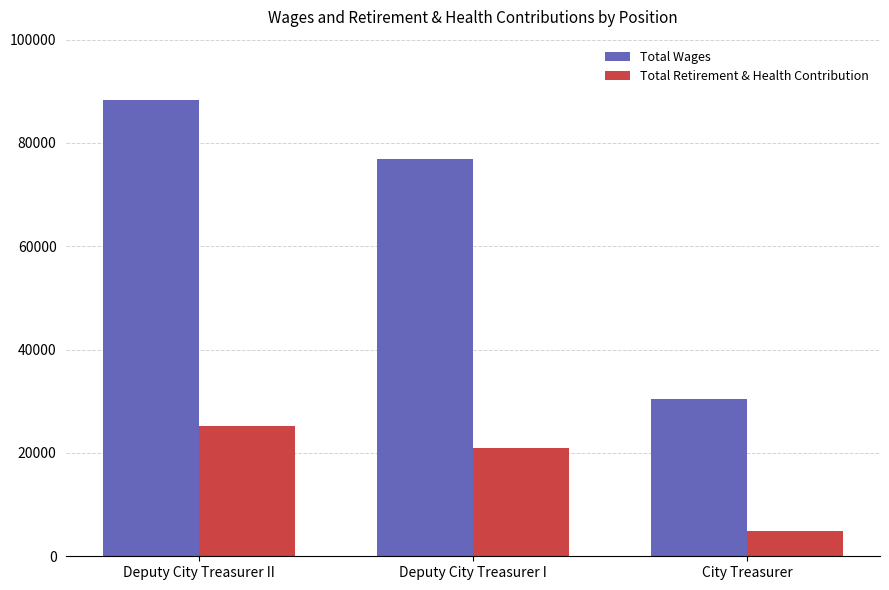

Is the value of Total Retirement & Health Contribution at Deputy City Treasurer I greater than the value of Total Wages at Deputy City Treasurer I?

No